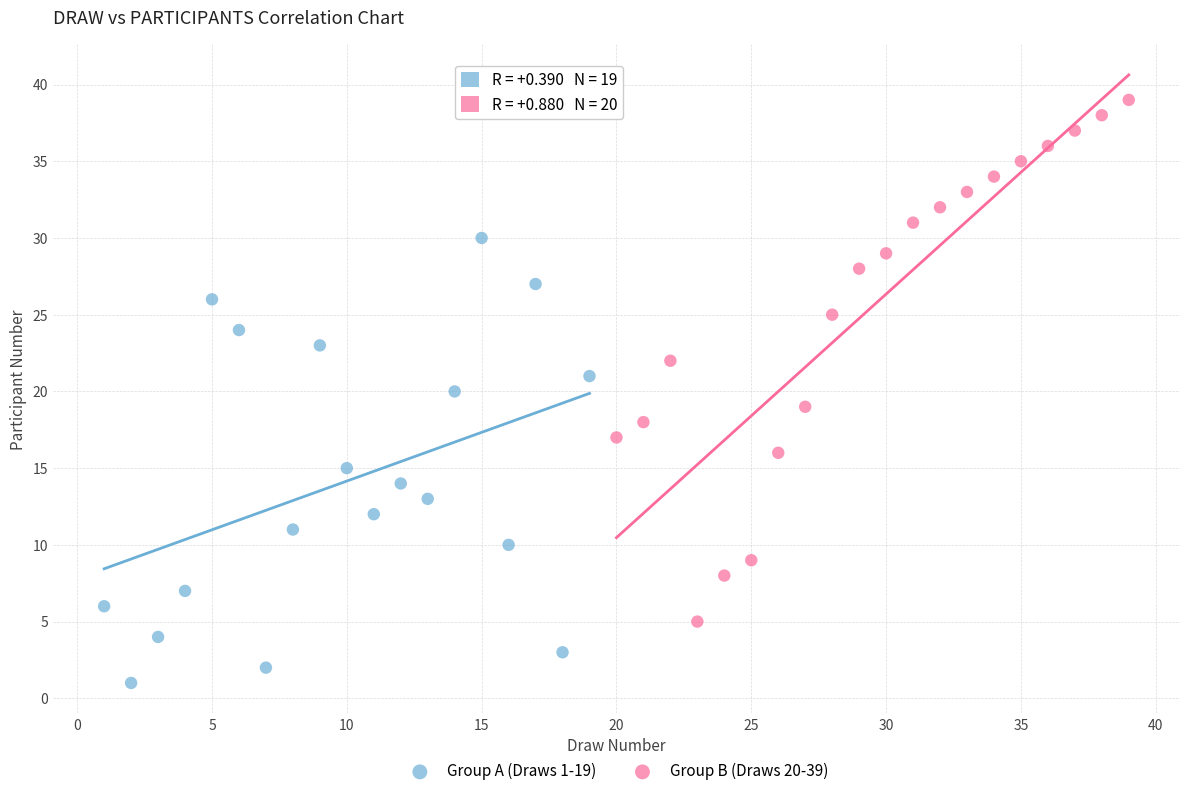

Which series has the largest Y range (max minus min)?

Group B (Draws 20-39)